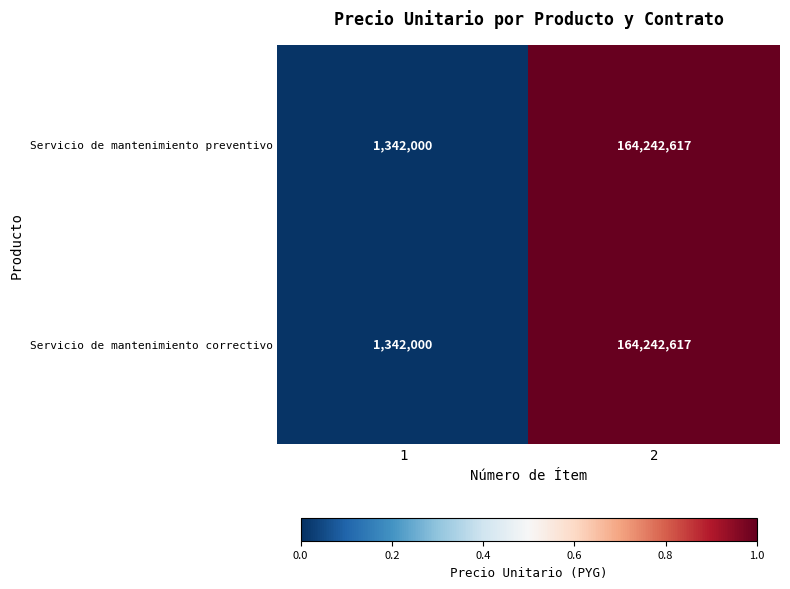

How many categories are shown in the chart?

2